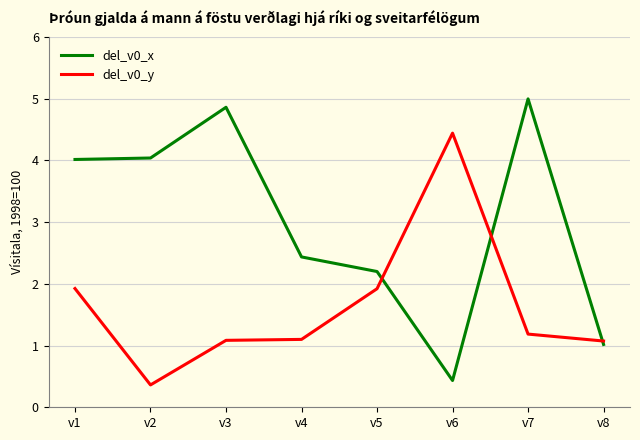

At which label does del_v0_y reach its peak?

v6